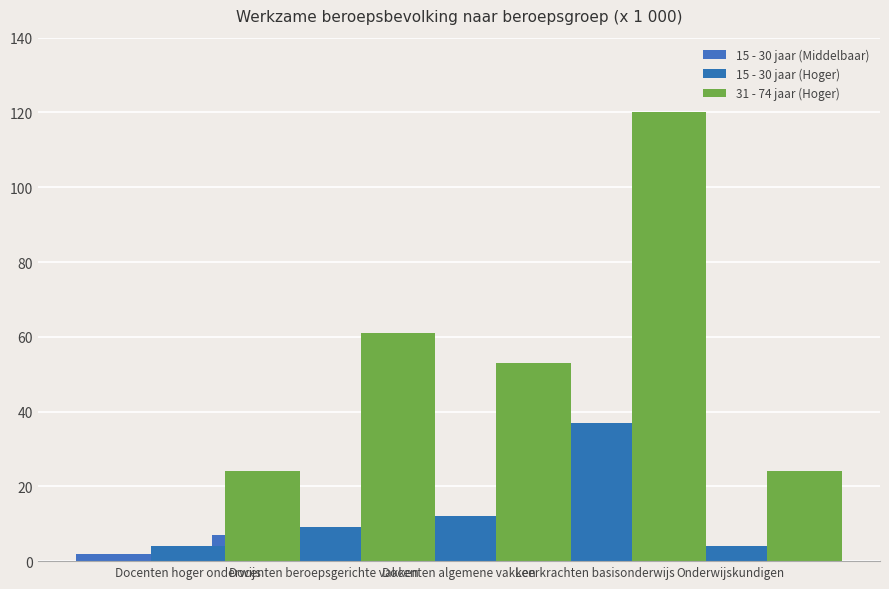

Reading right to left, transcribe all the data shown in this chart.

15 - 30 jaar (Middelbaar): 3	3	4	7	2
15 - 30 jaar (Hoger): 4	37	12	9	4
31 - 74 jaar (Hoger): 24	120	53	61	24